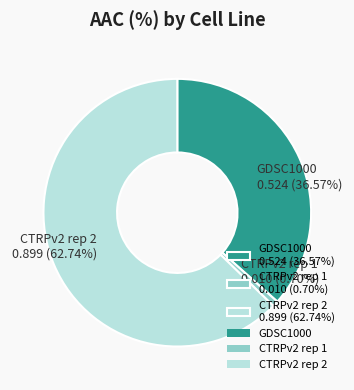

Does CTRPv2 rep 2 represent more than half of the total?

Yes